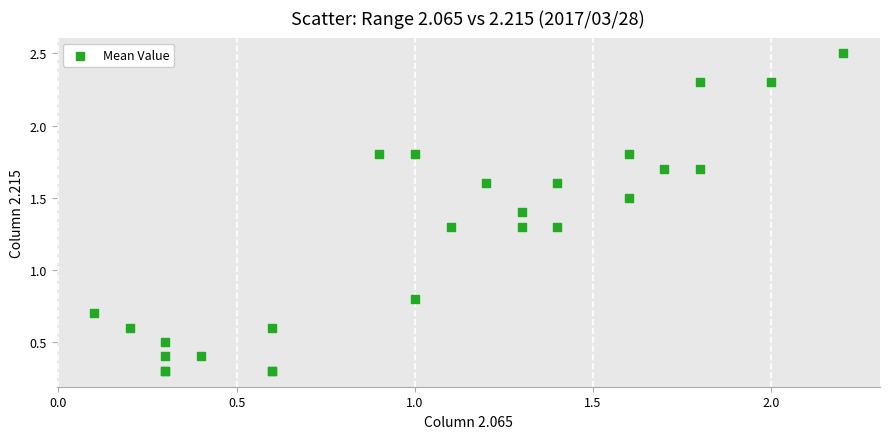

What Y value in the scatter plot is closest to 1?

0.8